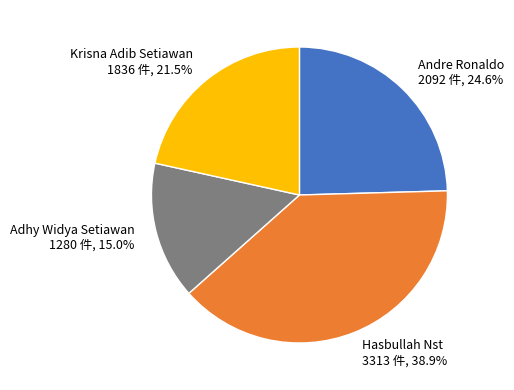

Between Adhy Widya Setiawan and Andre Ronaldo, which is larger?

Andre Ronaldo